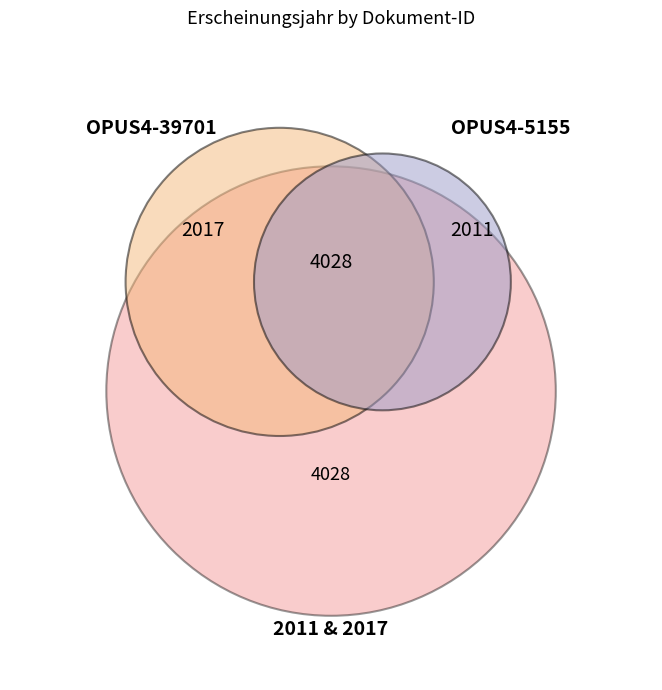

What is the ratio of the value at OPUS4-5155 to the value at OPUS4-39701?

1.0